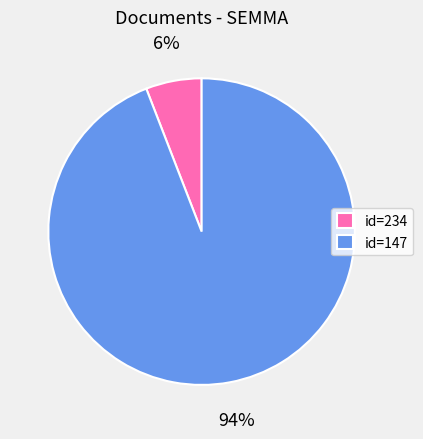

What percentage is the id=234 slice, to the nearest percent?

6%